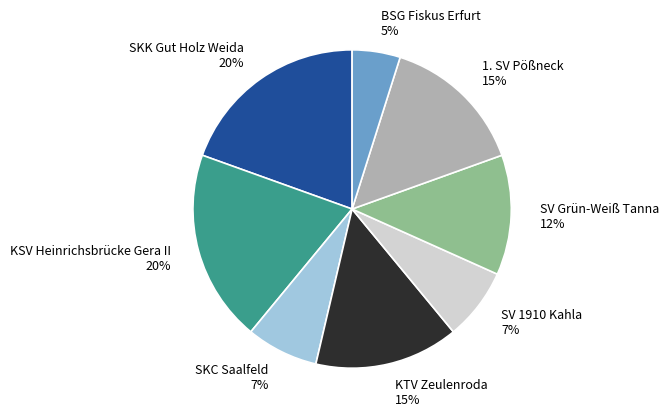

How many slices are in this pie chart?

8